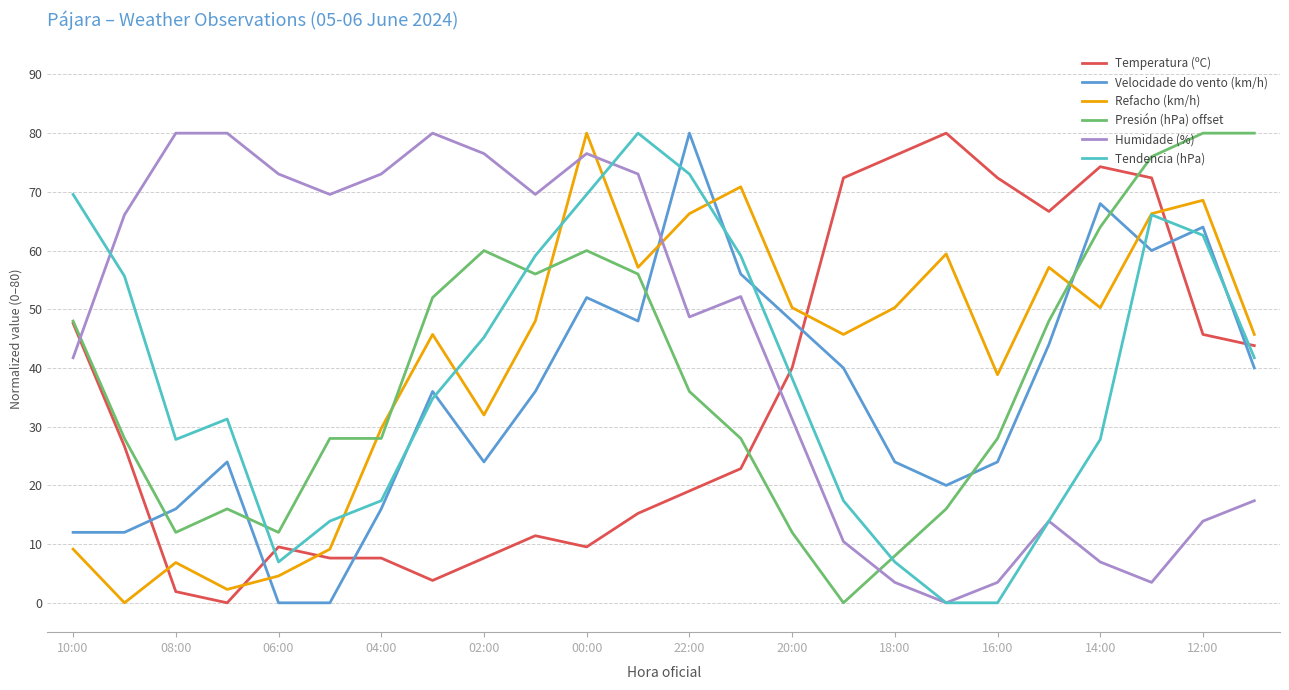

How many times do Tendencia (hPa) and Velocidade do vento (km/h) cross each other?

8